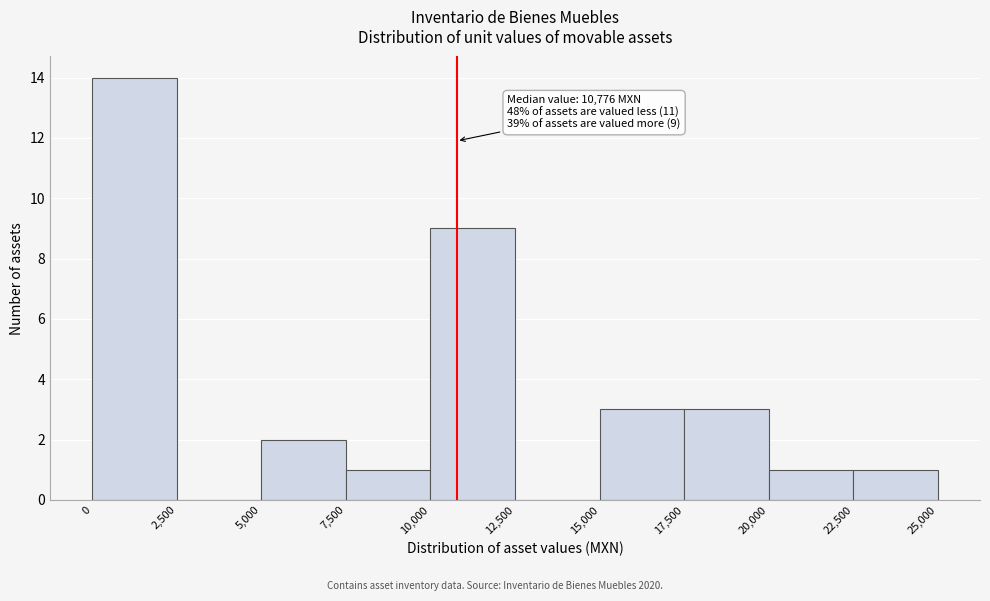

Over which range of the x-axis is the bar tallest?

0 to 2,500